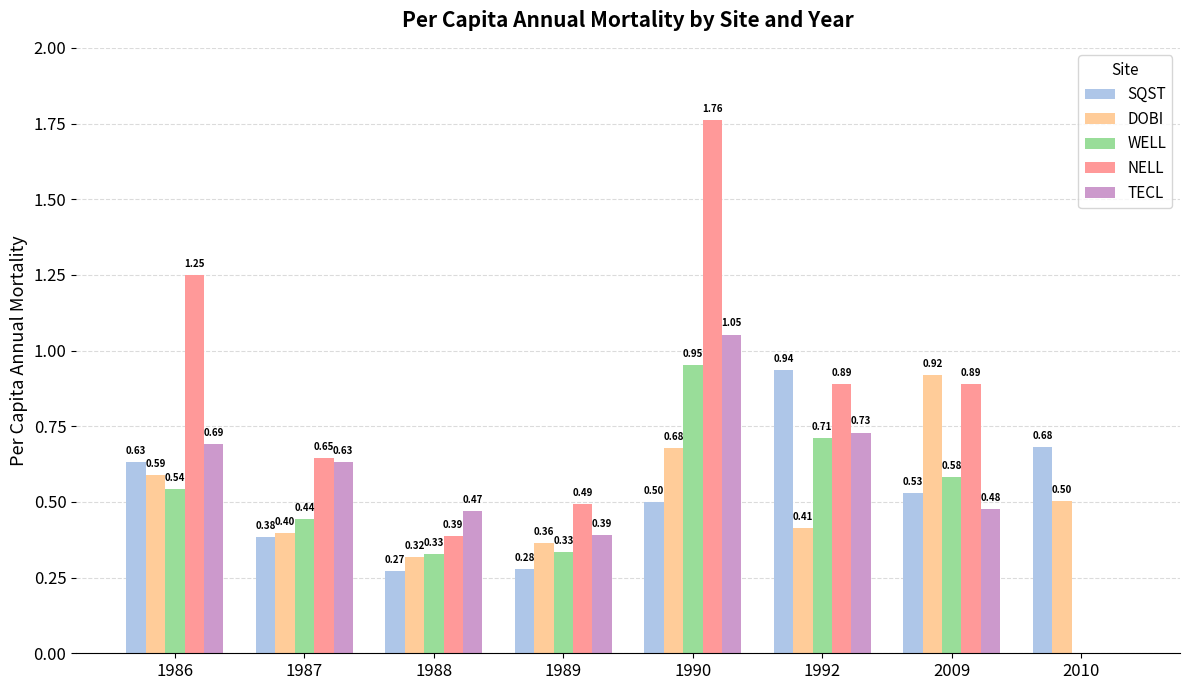

How many values in the WELL series exceed 0?

7